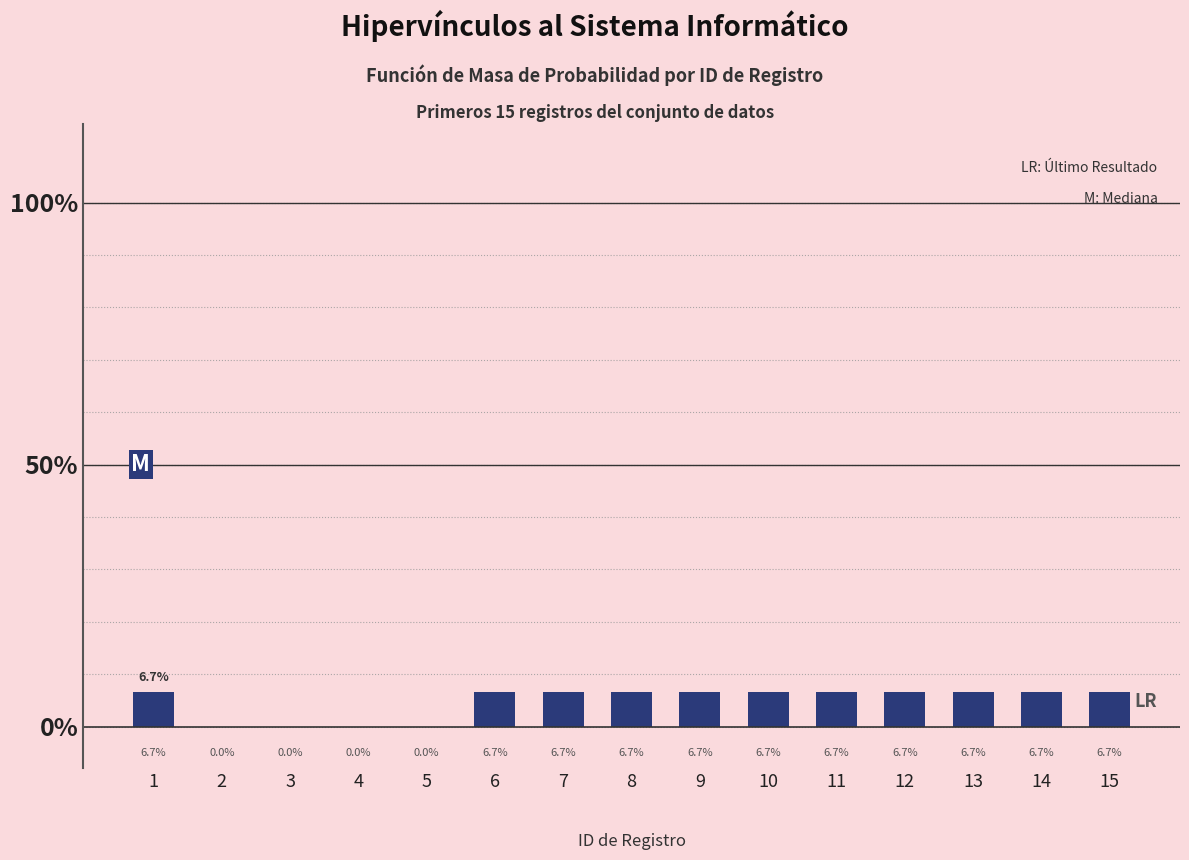

Reading left to right, extract all data points from this chart.

6.7	0.0	0.0	0.0	0.0	6.7	6.7	6.7	6.7	6.7	6.7	6.7	6.7	6.7	6.7